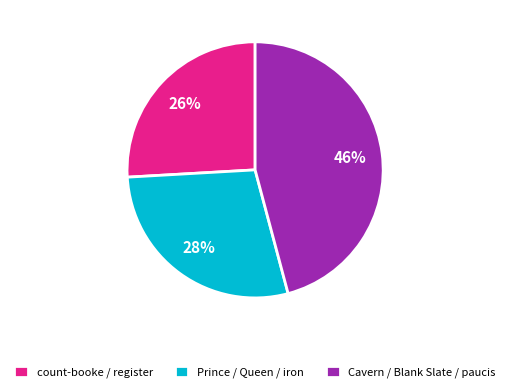

Is the sum of count-booke / register and Prince / Queen / iron greater than half?

Yes